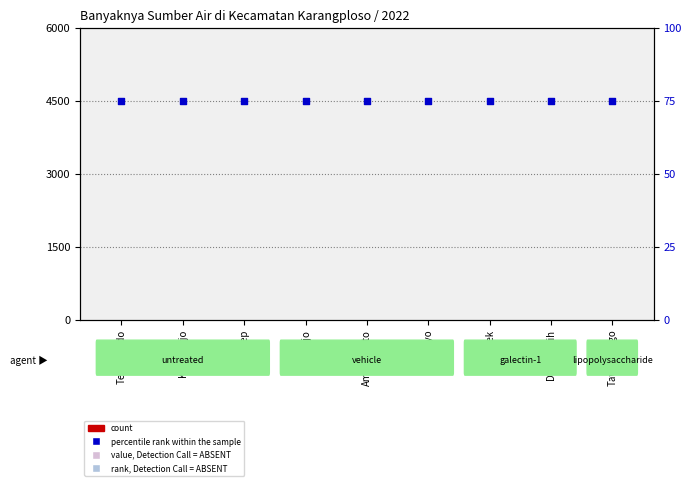

Which series has the widest spread of Y values?

count